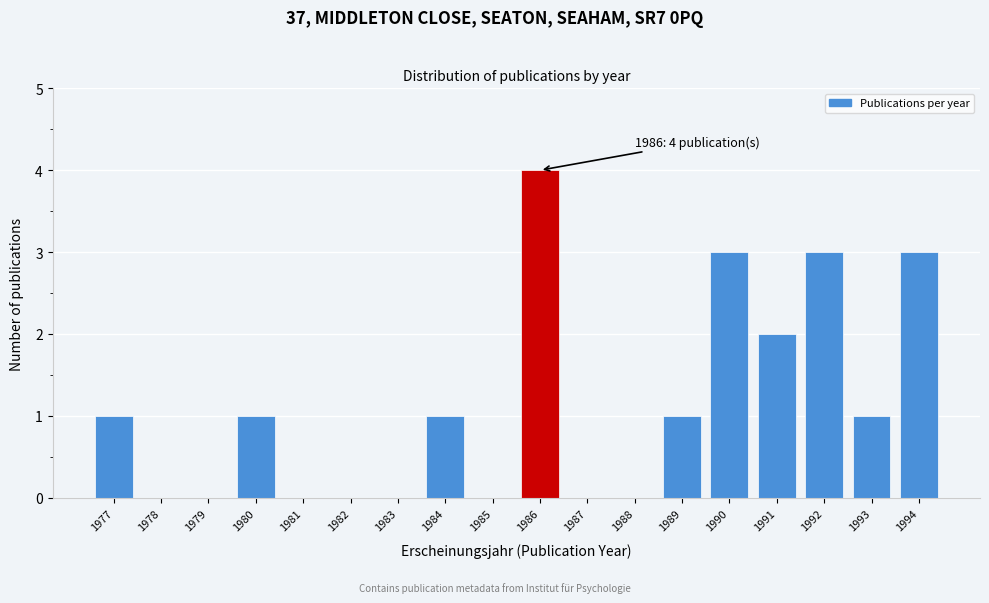

Reading right to left, extract all data points from this chart.

1994=3	1993=1	1992=3	1991=2	1990=3	1989=1	1988=0	1987=0	1986=4	1985=0	1984=1	1983=0	1982=0	1981=0	1980=1	1979=0	1978=0	1977=1